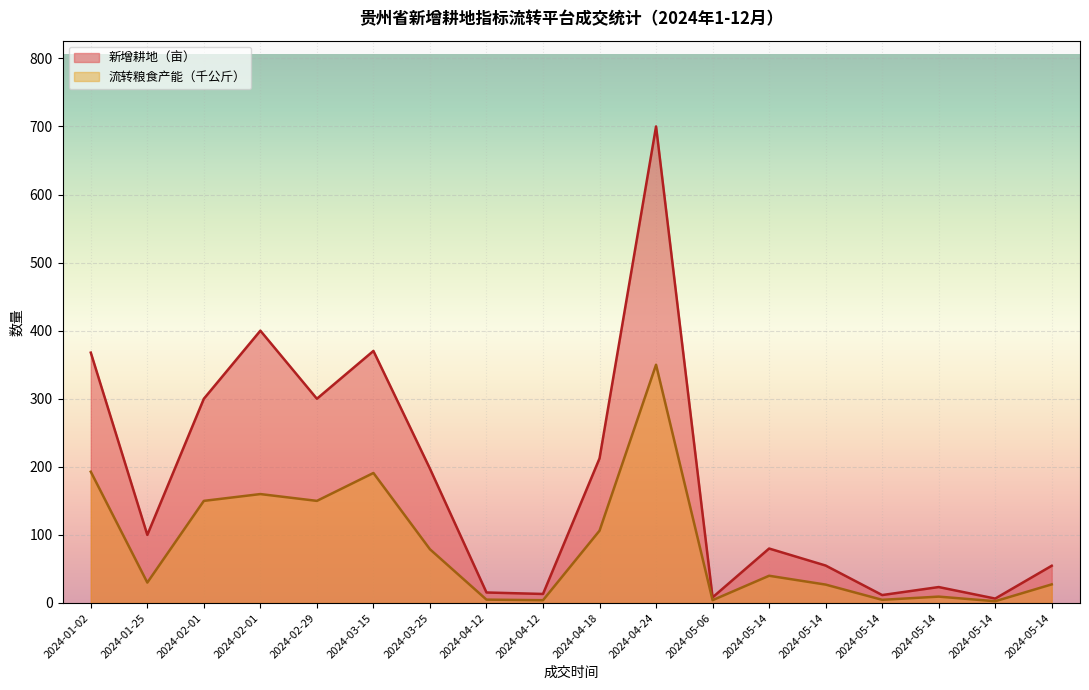

Reading left to right, what are all the values shown in this chart?

新增耕地（亩）: 2024-01-02=367.8	2024-01-25=100.0	2024-02-01=300.0	2024-02-01=400.0	2024-02-29=300.0	2024-03-15=370.3	2024-03-25=197.3	2024-04-12=15.4	2024-04-12=13.3	2024-04-18=212.4	2024-04-24=700.0	2024-05-06=8.3	2024-05-14=80.0	2024-05-14=55.0	2024-05-14=11.7	2024-05-14=23.4	2024-05-14=6.5	2024-05-14=54.7
流转粮食产能（公斤）: 2024-01-02=192.8	2024-01-25=30.0	2024-02-01=150.0	2024-02-01=160.0	2024-02-29=150.0	2024-03-15=191.0	2024-03-25=78.9	2024-04-12=4.9	2024-04-12=4.1	2024-04-18=106.2	2024-04-24=350.0	2024-05-06=4.1	2024-05-14=40.0	2024-05-14=27.0	2024-05-14=4.7	2024-05-14=9.4	2024-05-14=2.6	2024-05-14=27.3